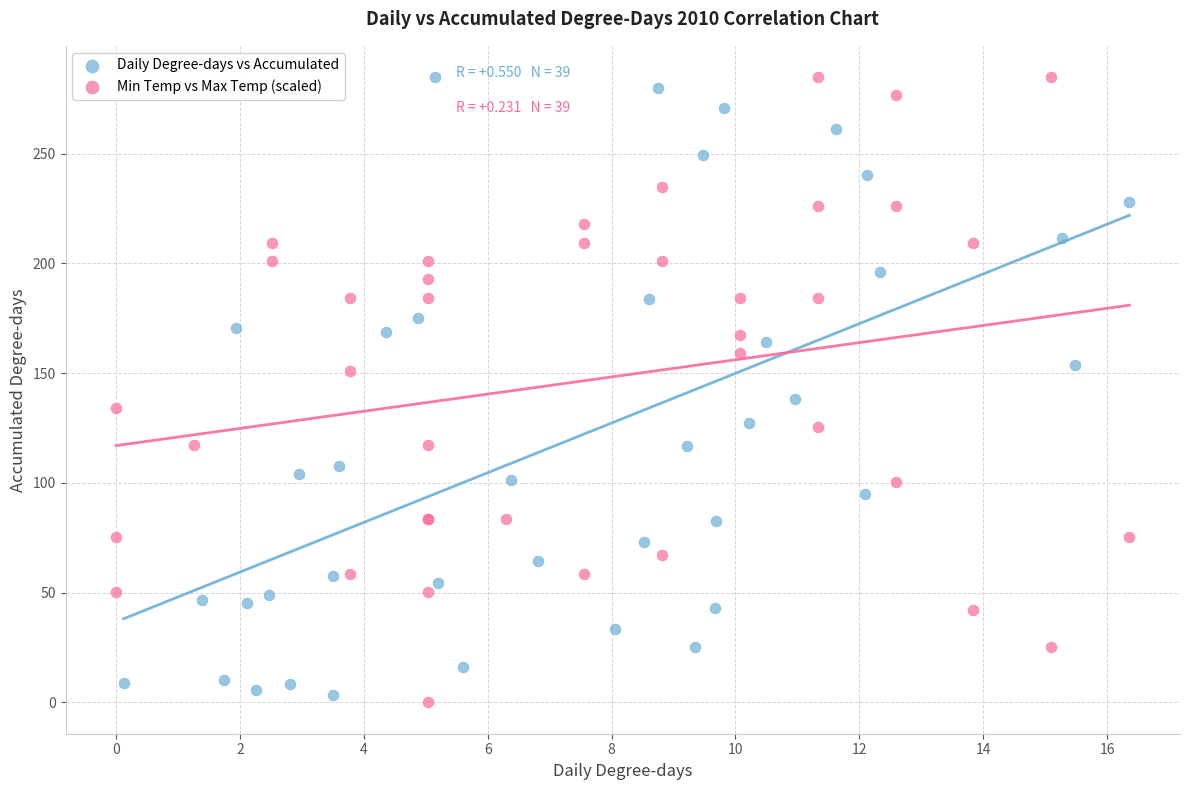

What are all the series names shown in the legend?

Daily Degree-days vs Accumulated, Min Temp vs Max Temp (scaled)